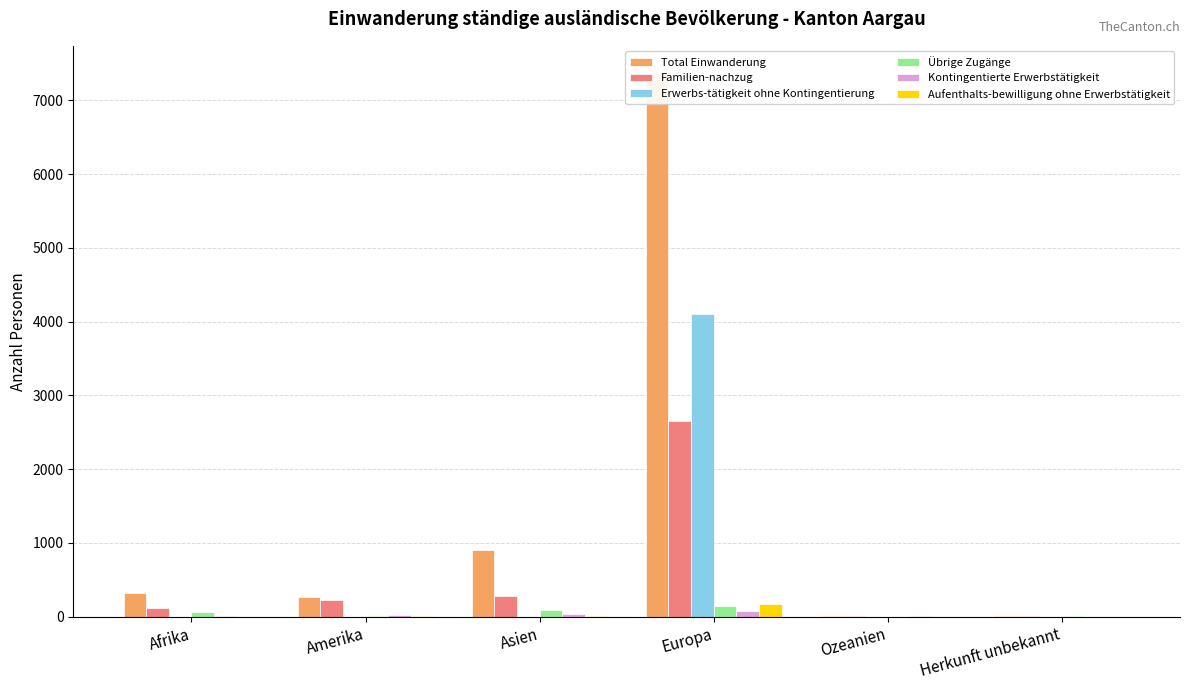

What are all the series names shown in the legend?

Total Einwanderung, Familien-nachzug, Erwerbs-tätigkeit ohne Kontingentierung, Übrige Zugänge, Kontingentierte Erwerbstätigkeit, Aufenthalts-bewilligung ohne Erwerbstätigkeit